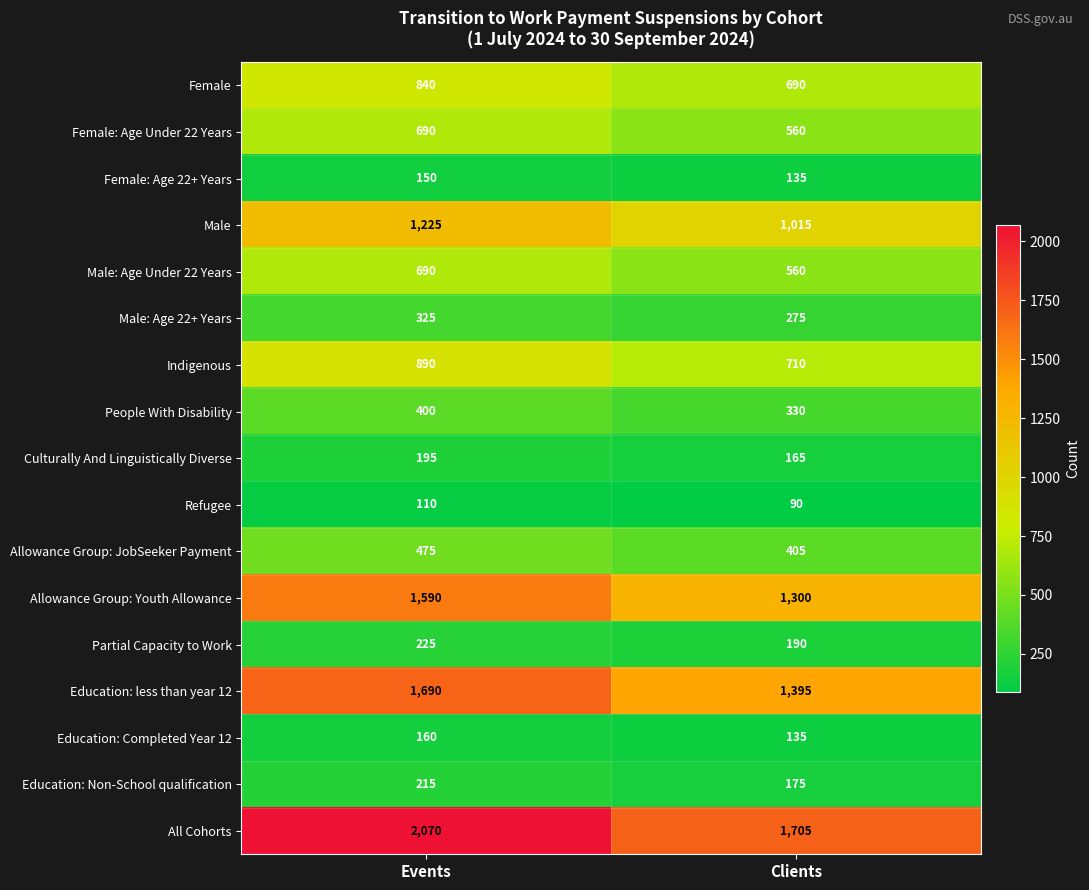

What is the approximate value of Indigenous at Events, to the nearest 10?

890